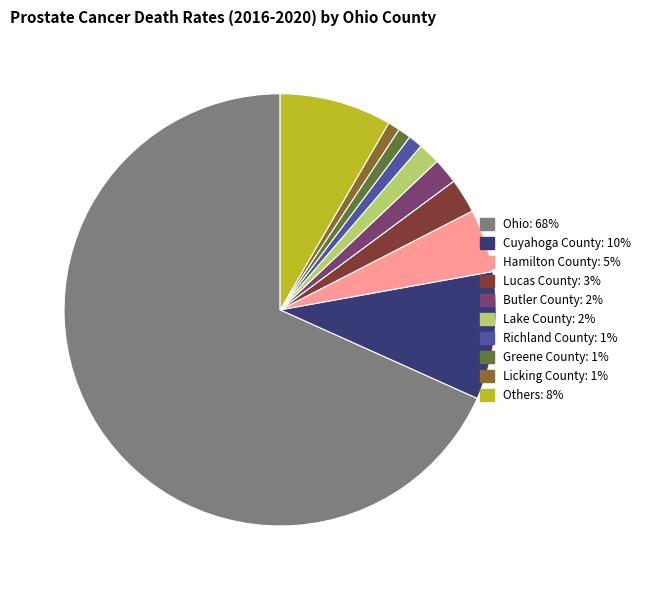

Is there any slice that represents more than half of the pie?

Yes